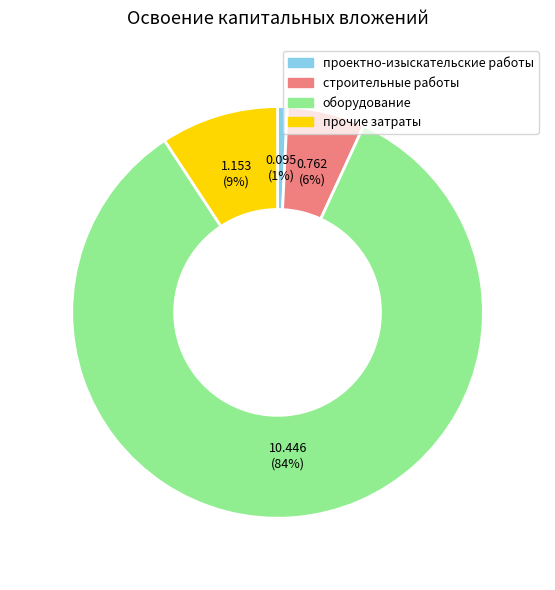

To the nearest percent, what percentage of the pie is оборудование?

84%